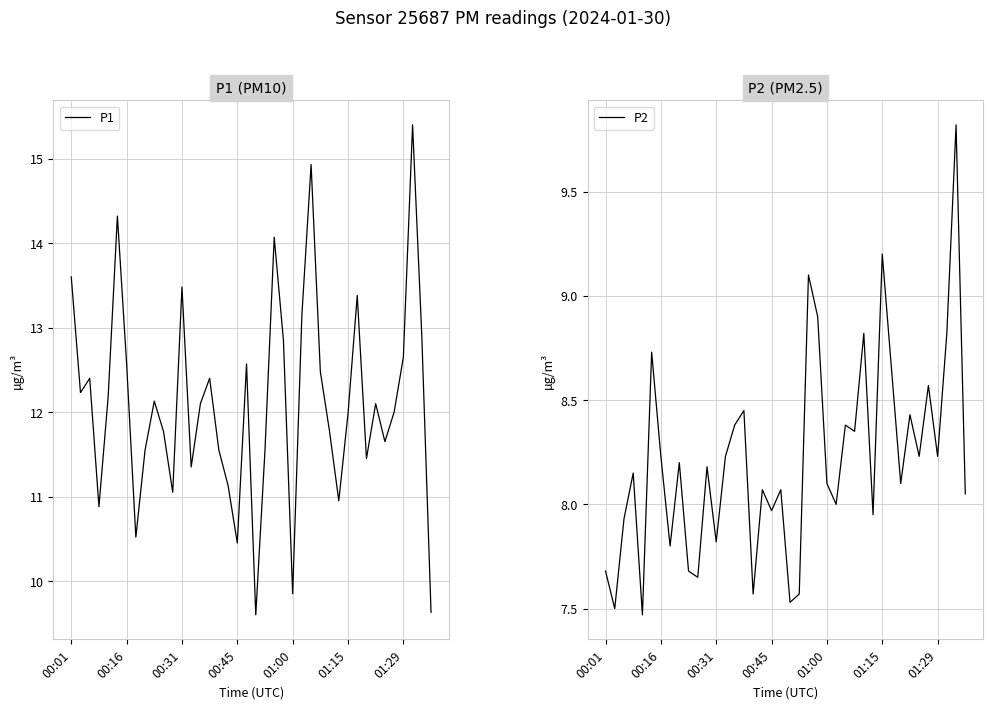

How many data points does each series have?

40